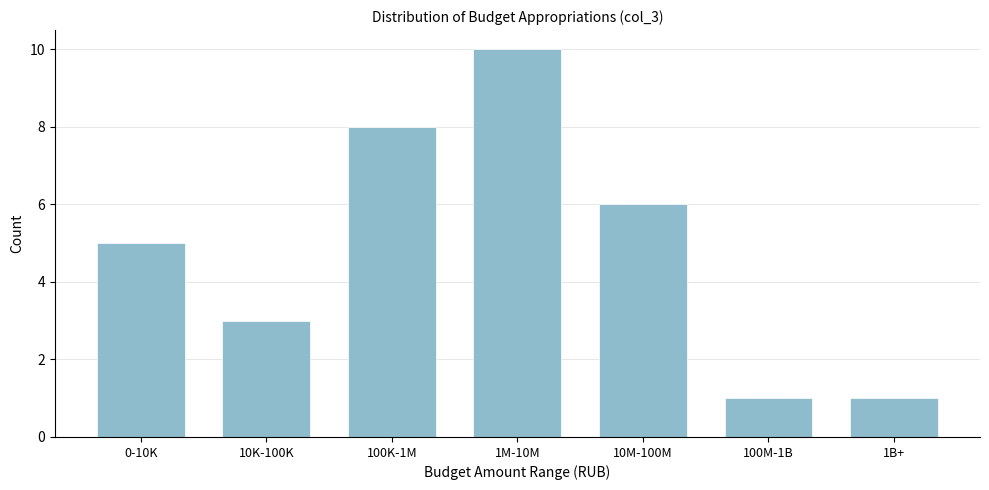

Reading left to right, extract all data points from this chart.

0-10K=5	10K-100K=3	100K-1M=8	1M-10M=10	10M-100M=6	100M-1B=1	1B+=1